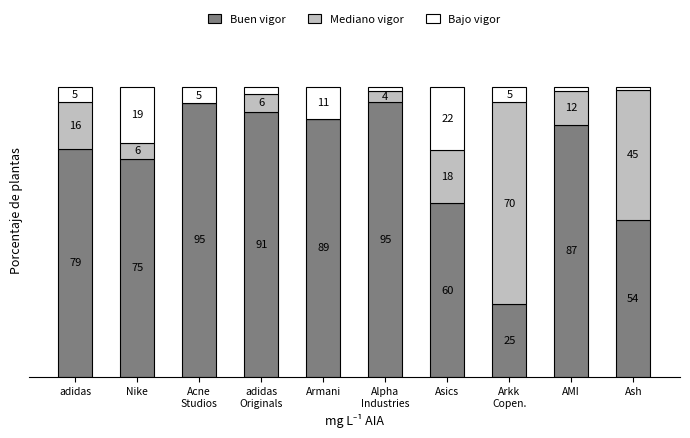

Where is Buen vigor nearest to the value 60?

Asics